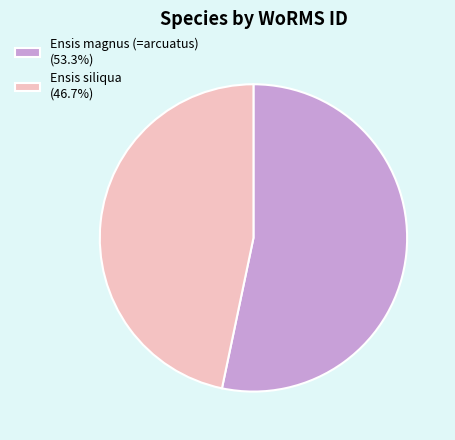

Combined, do Ensis magnus (=arcuatus) and Ensis siliqua account for over 50%?

Yes